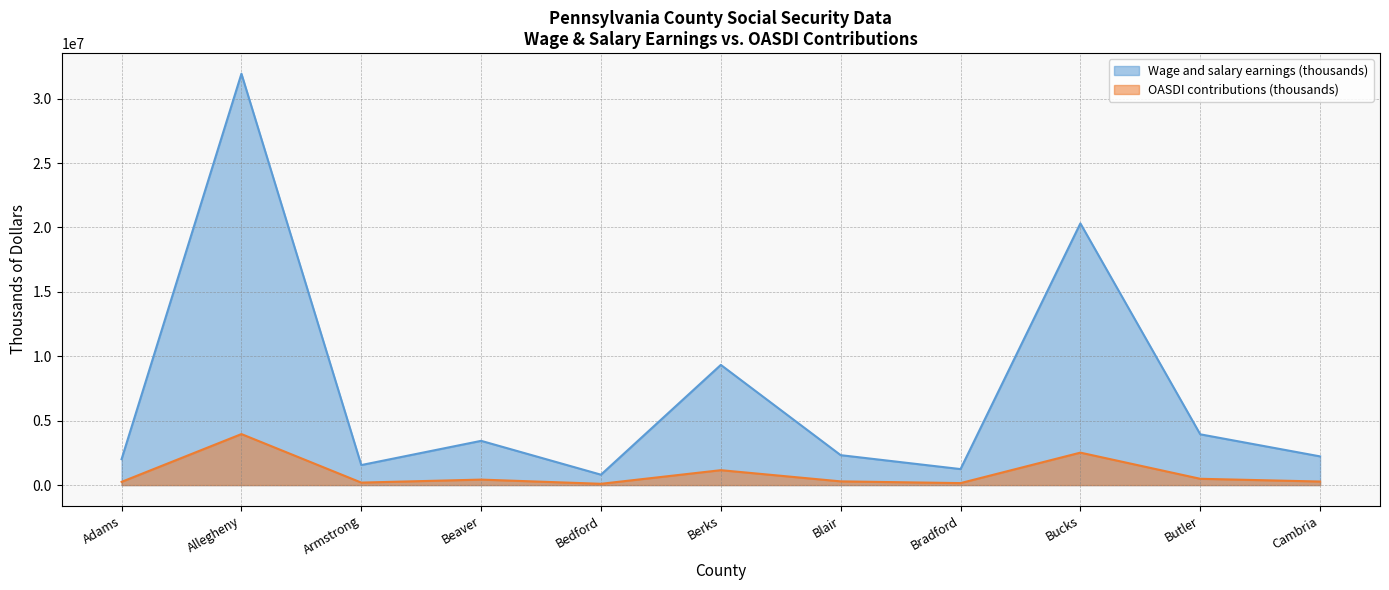

At which label does Wage and salary earnings (thousands) first exceed 2323463?

Allegheny